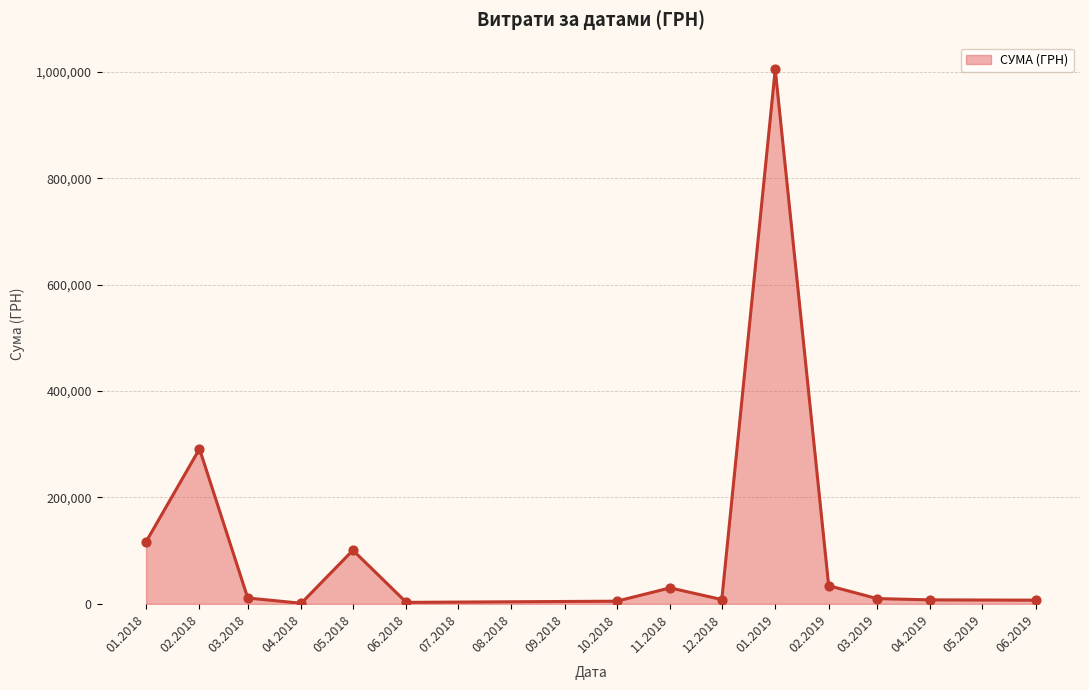

Is it true that the value at 11.2018 is 30076.0?

True